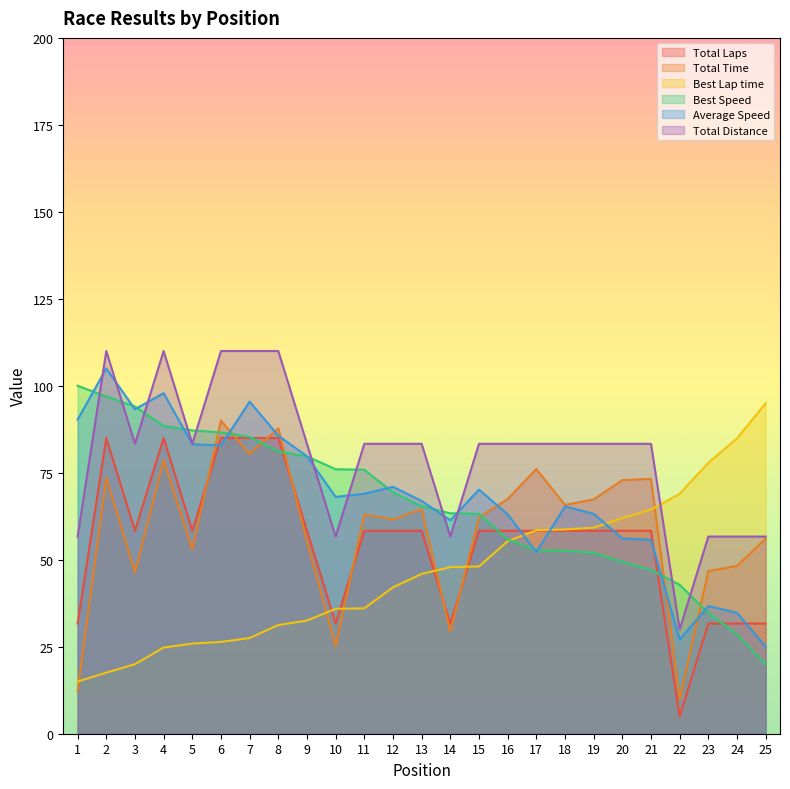

What is the highest value of the Best Lap time series?

95.0